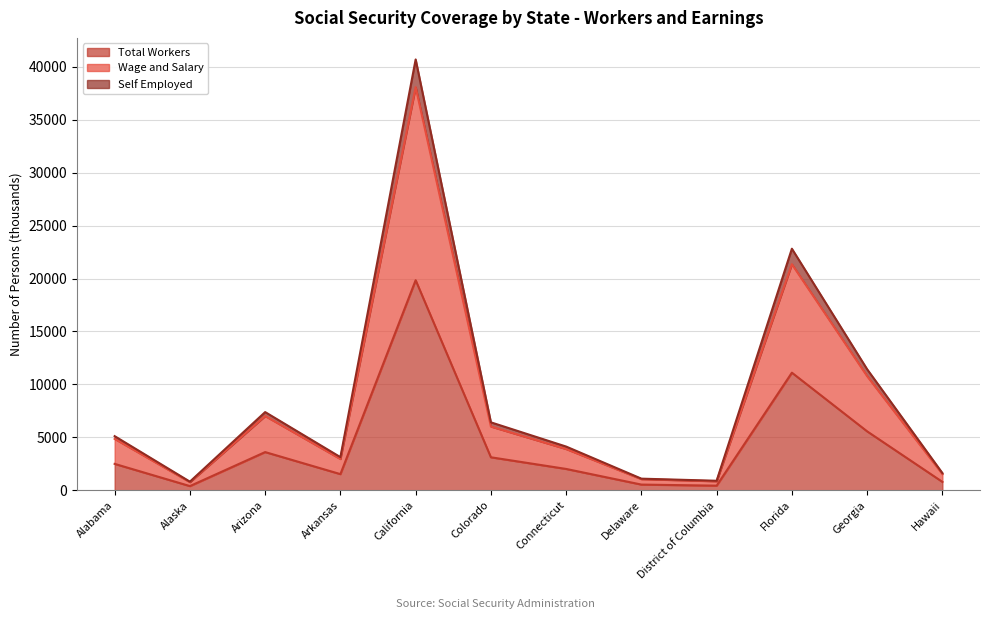

What is the label of the 8th point from the right?

California